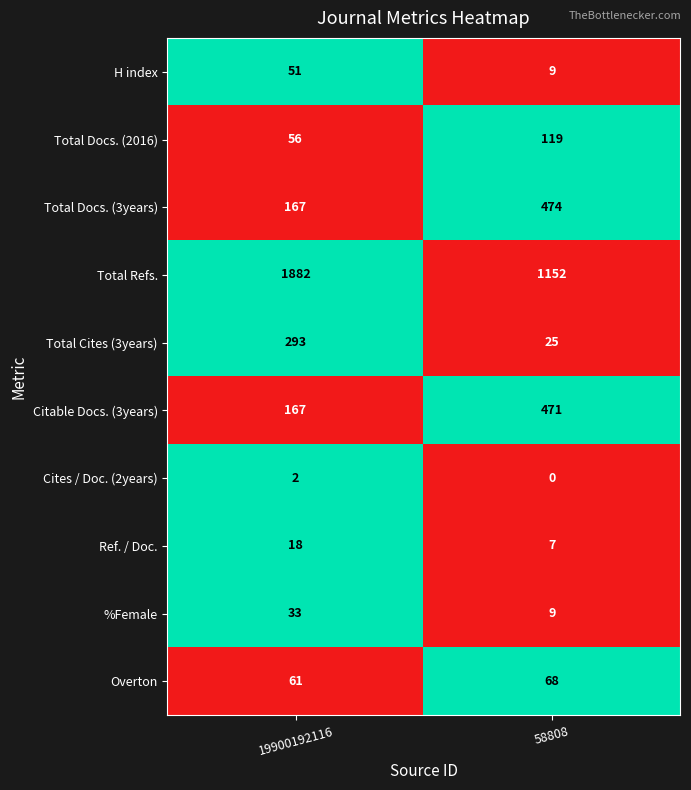

Which category has the lowest value across all series?

58808